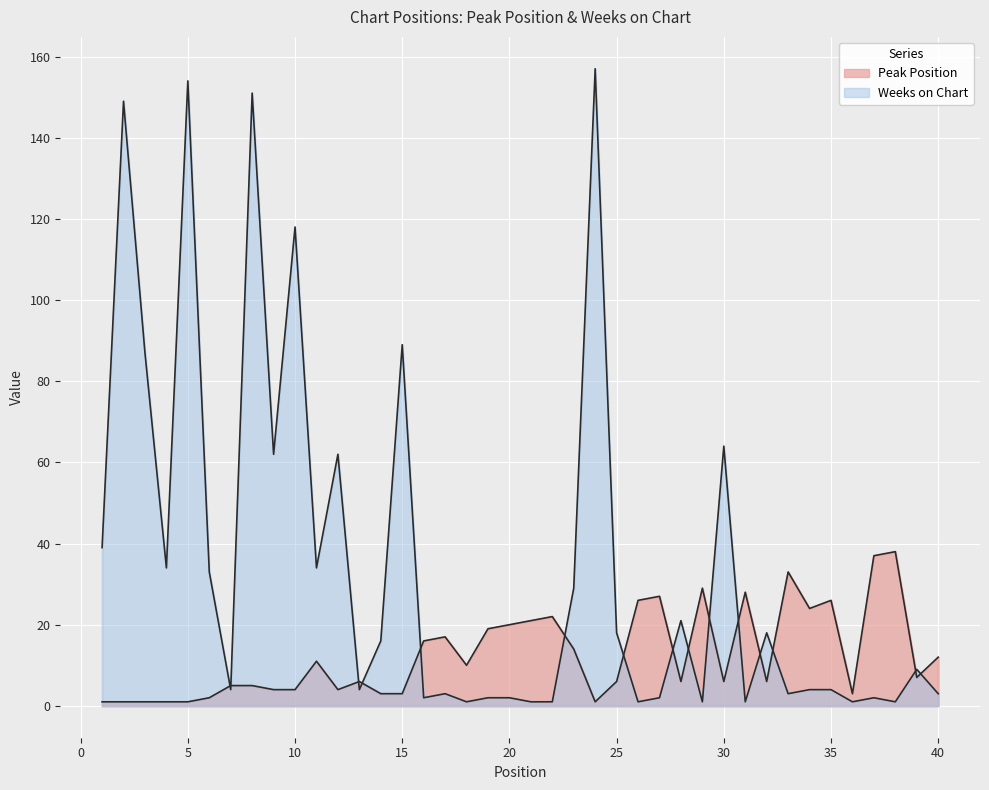

How many interior local valleys does the Weeks on Chart series have?

13